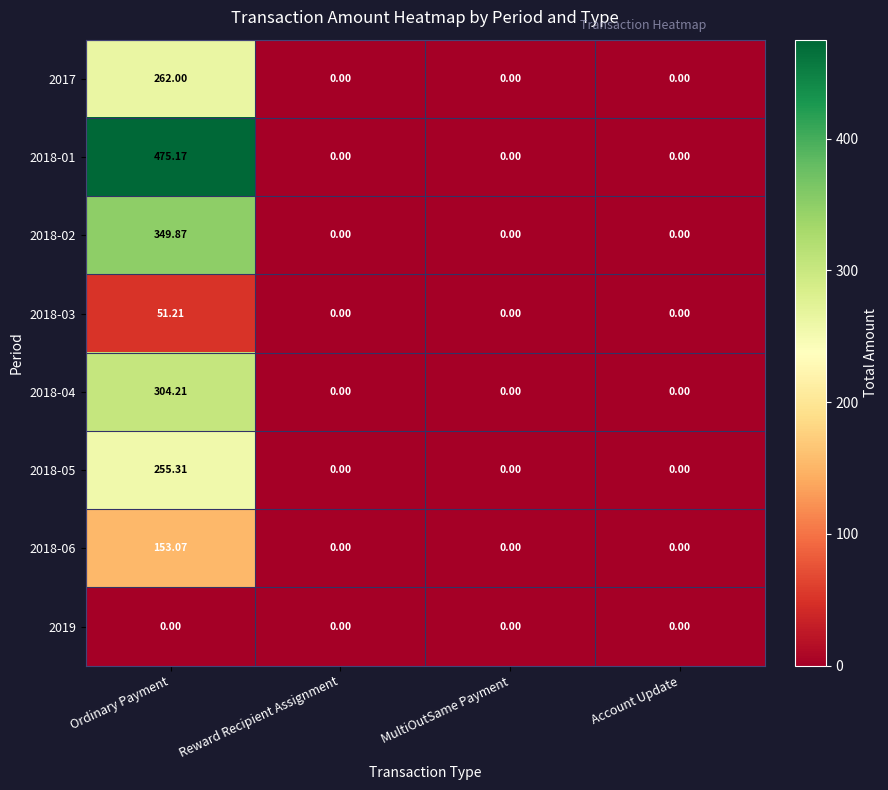

At which category is the sum across all series the highest?

Ordinary Payment